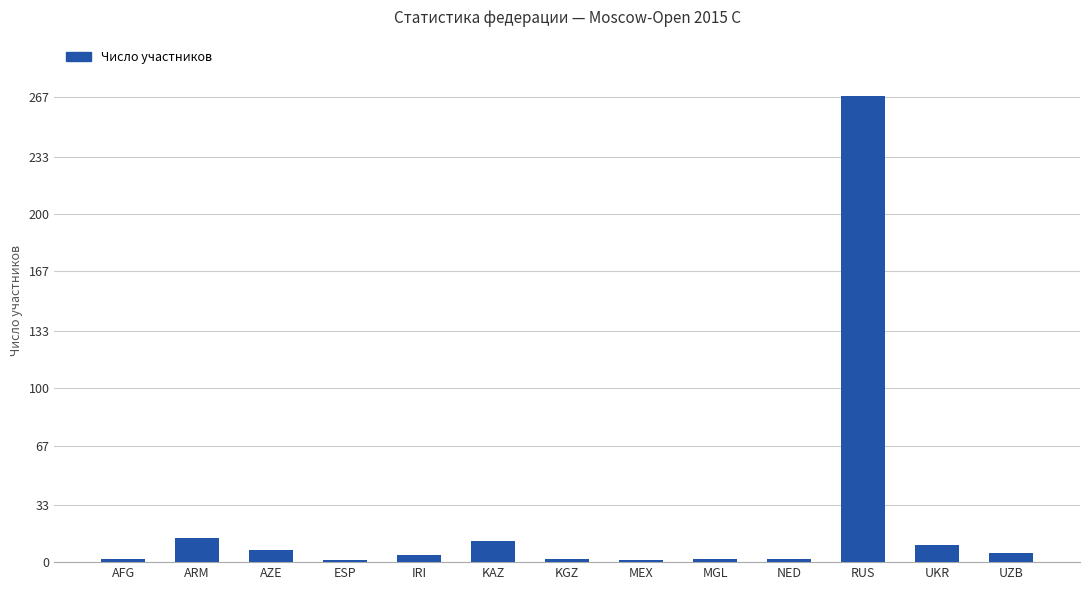

Does the chart contain stacked bars?

No